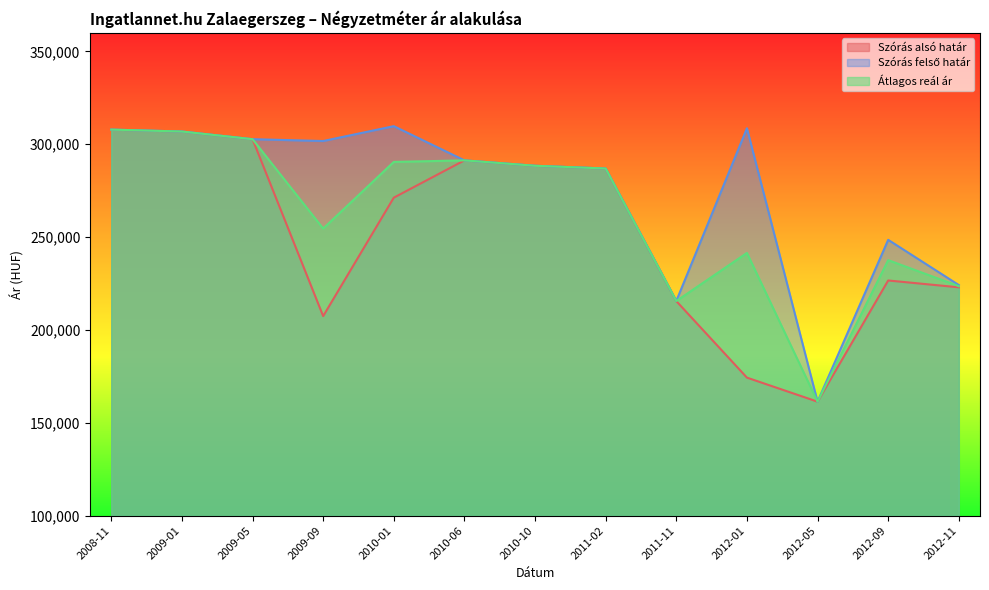

How many lines are shown in the chart?

3